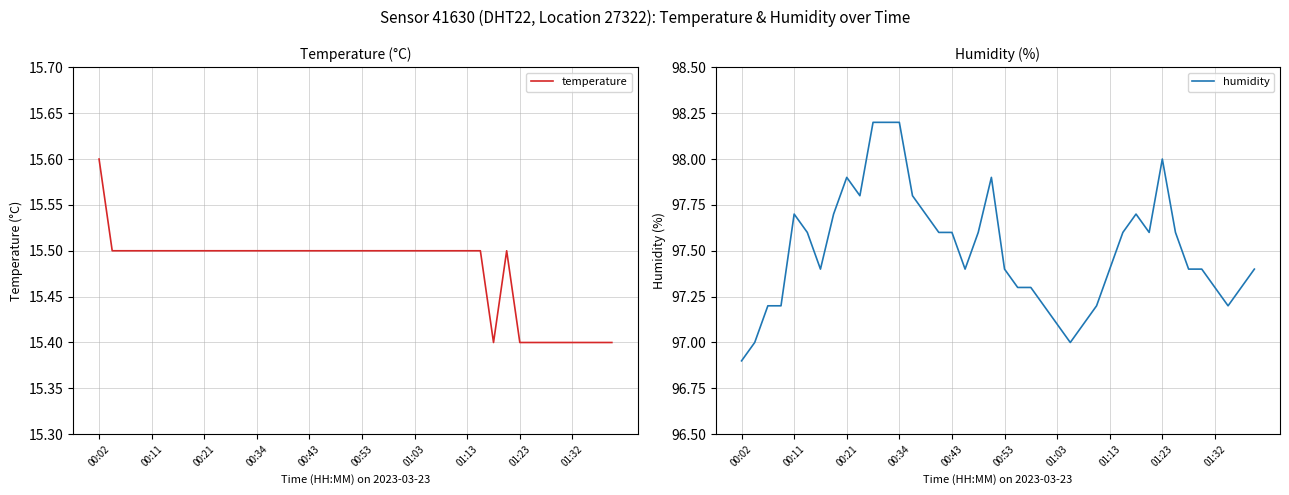

True or false: humidity and temperature cross at least once.

False